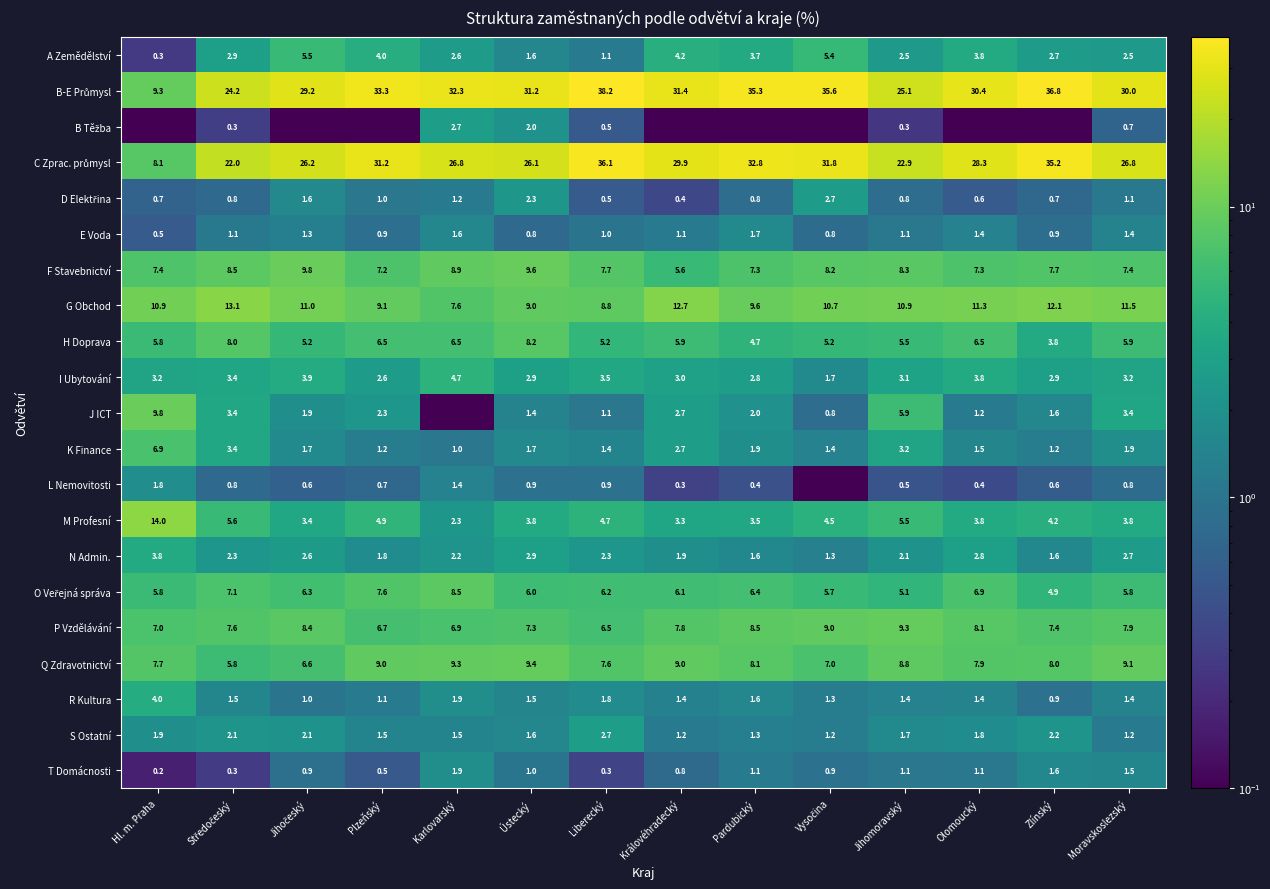

What is the difference between the H Doprava values at Pardubický and Karlovarský?

1.8